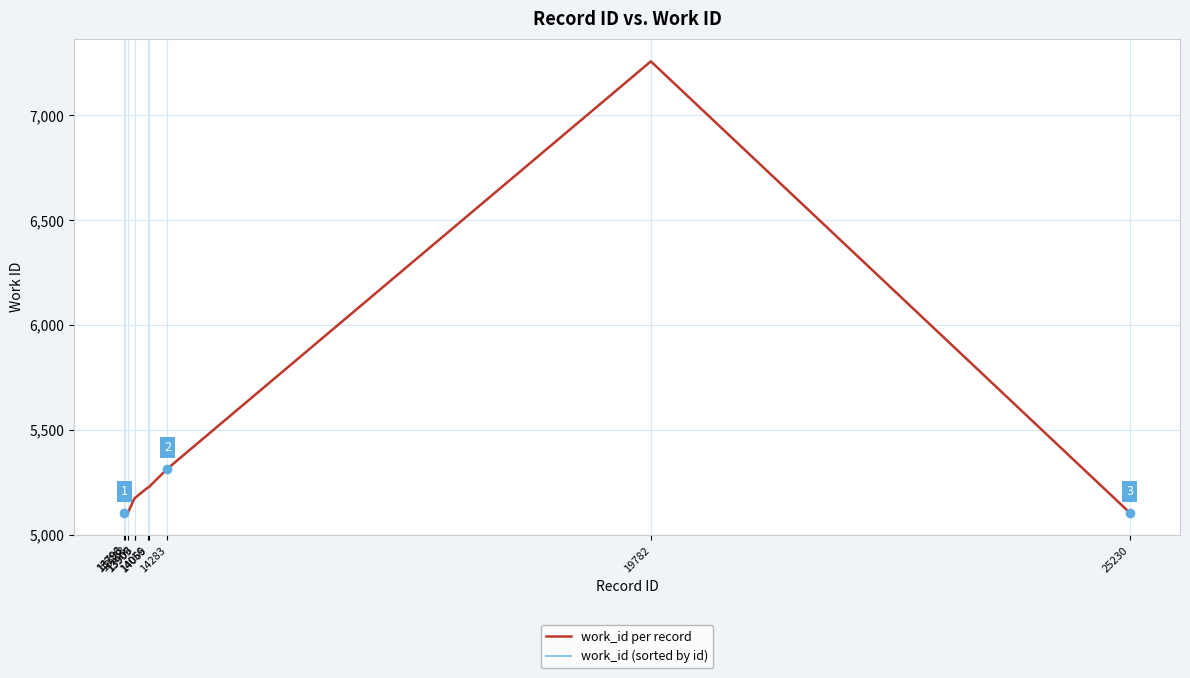

Which category has the highest value across all series?

19782